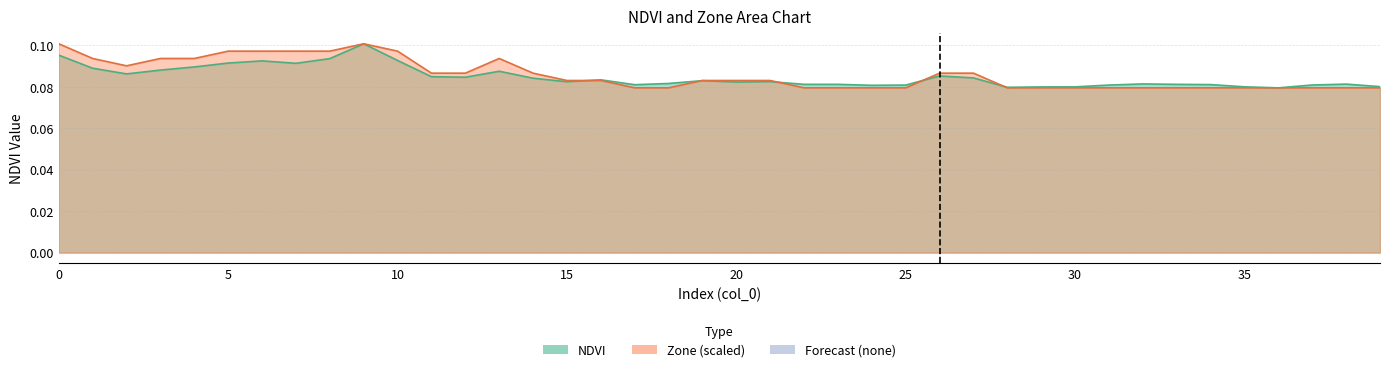

What is the sum of all NDVI values?

3.4